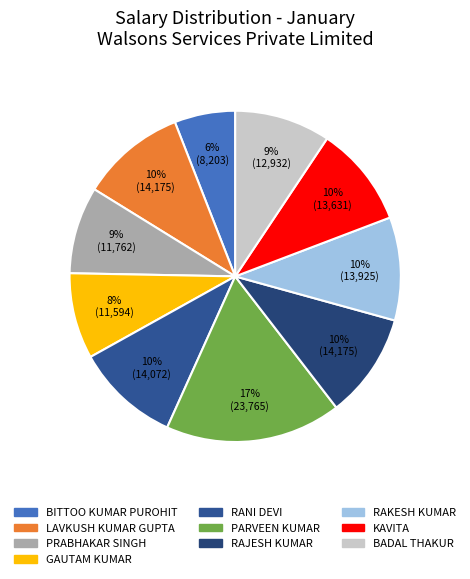

Does BITTOO KUMAR PUROHIT account for over 50% of the chart?

No